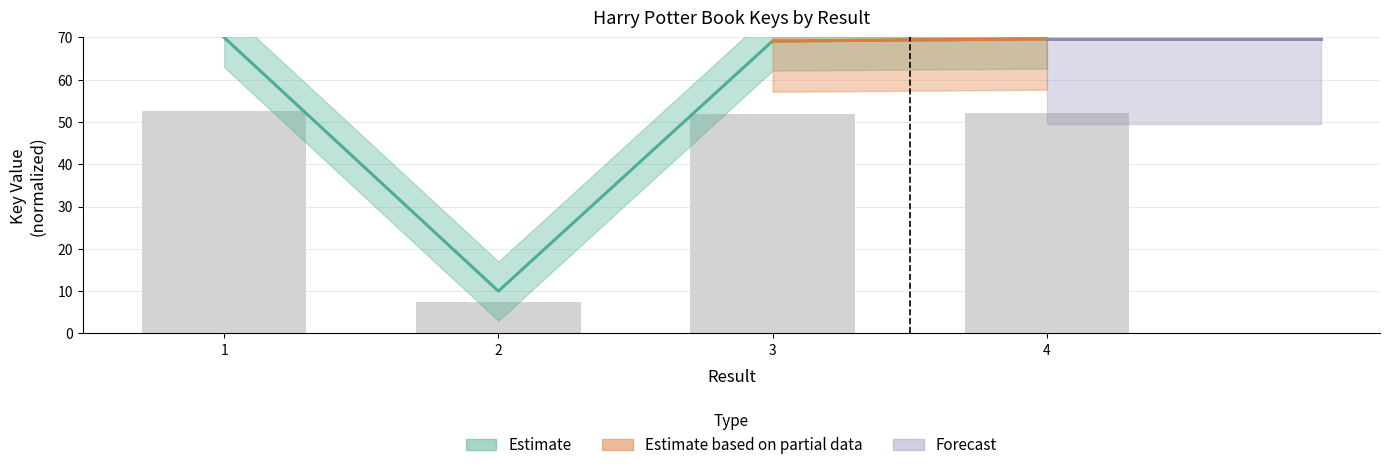

Reading left to right, list all the values displayed in this chart.

70.0	10.0	69.2	69.6